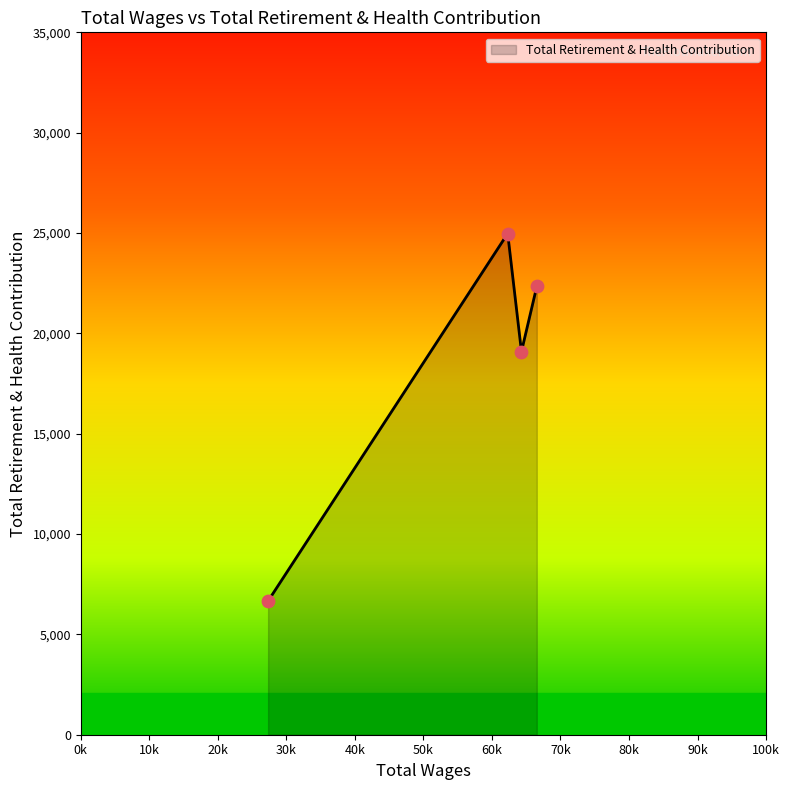

How many interior local peaks (higher than both neighbors) does the data have?

1